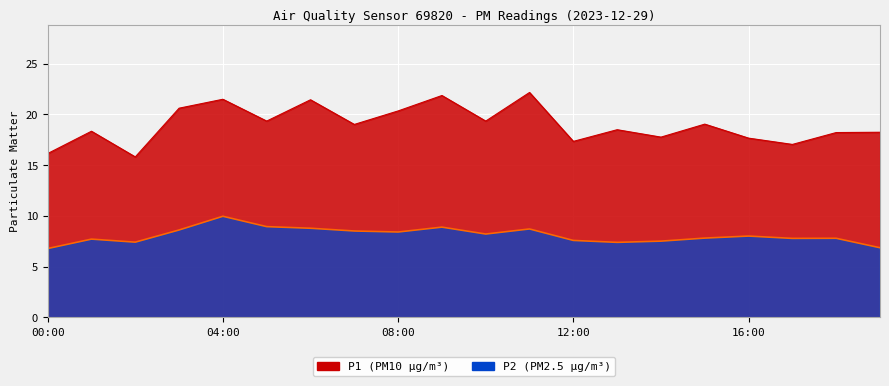

What is the difference between the highest and lowest values at 16:00?

9.6